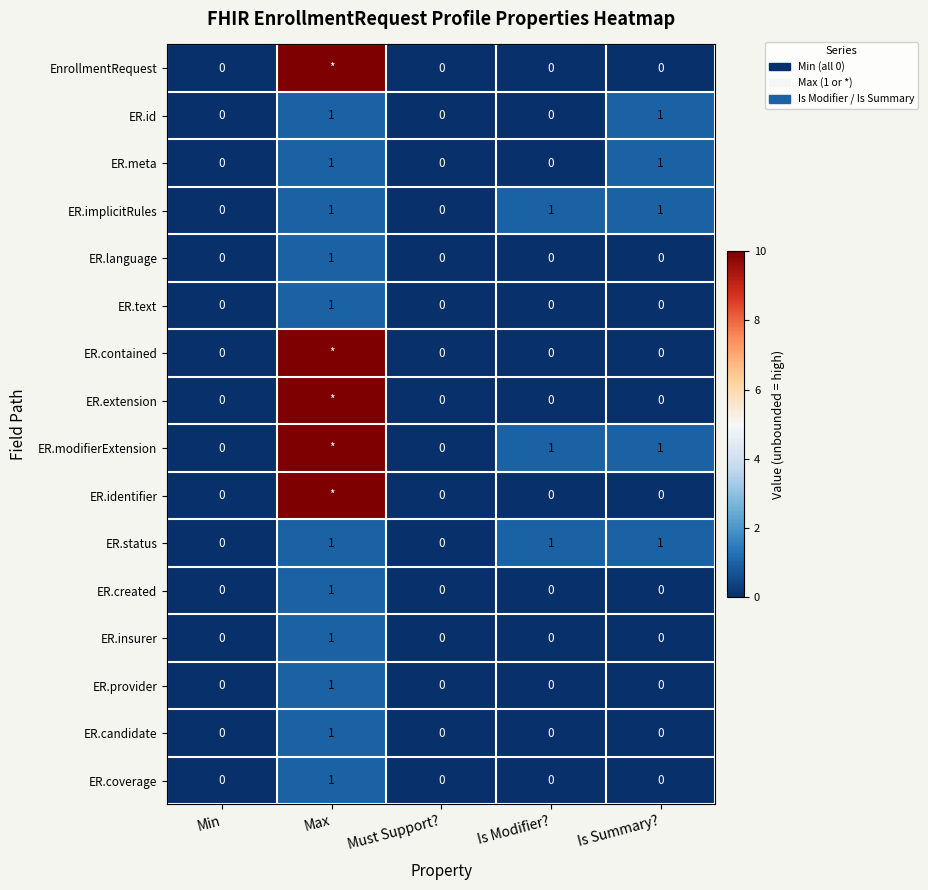

The value of ER.id at Must Support? is 0. True or false?

True